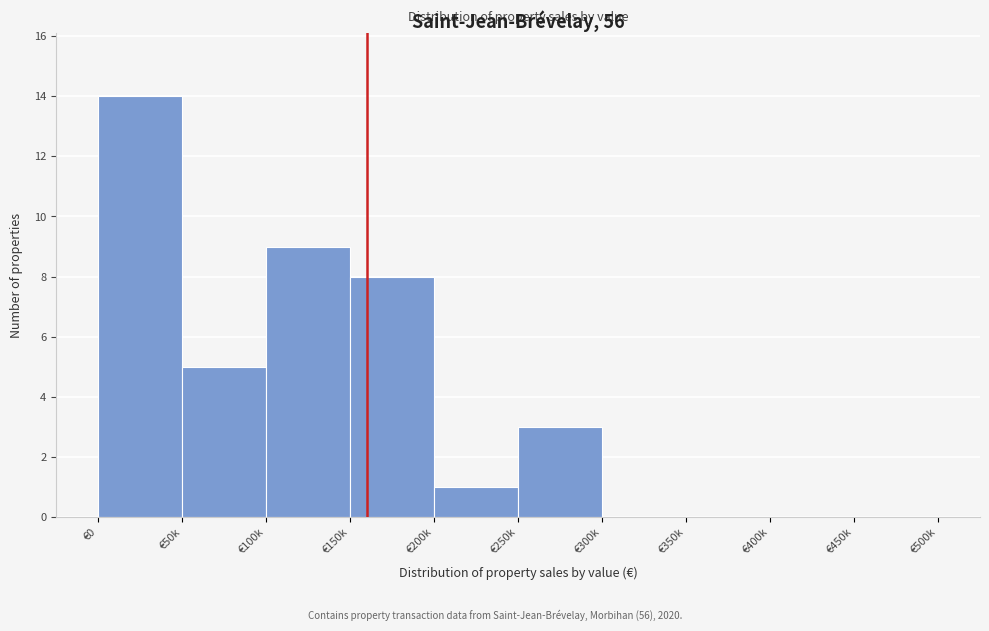

Reading left to right, list all the values displayed in this chart.

€0=14	€50k=5	€100k=9	€150k=8	€200k=1	€250k=3	€300k=0	€350k=0	€400k=0	€450k=0